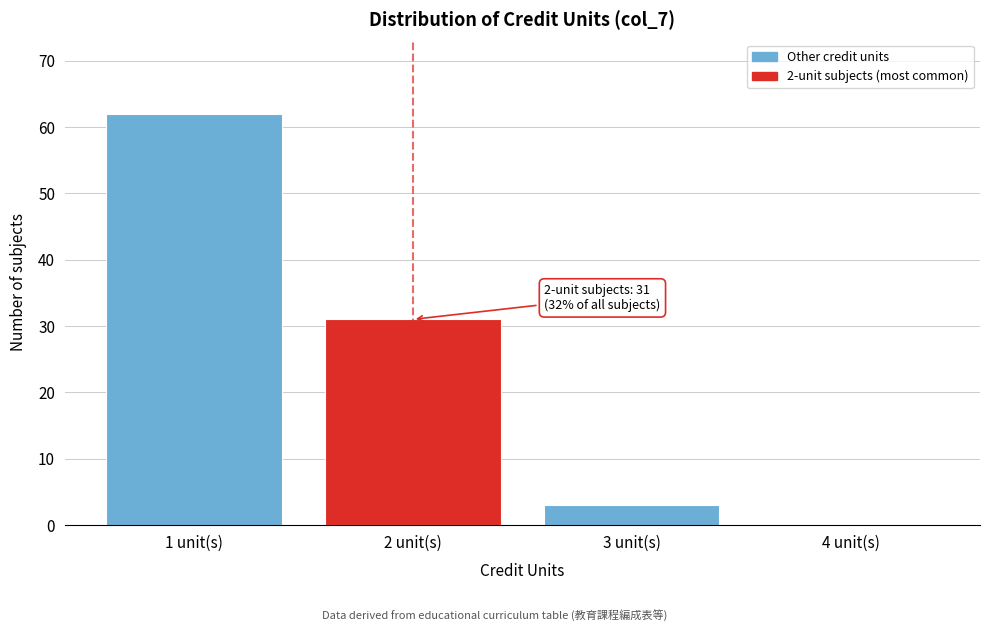

Reading left to right, transcribe all the data shown in this chart.

1 unit(s)=62	2 unit(s)=31	3 unit(s)=3	4 unit(s)=0